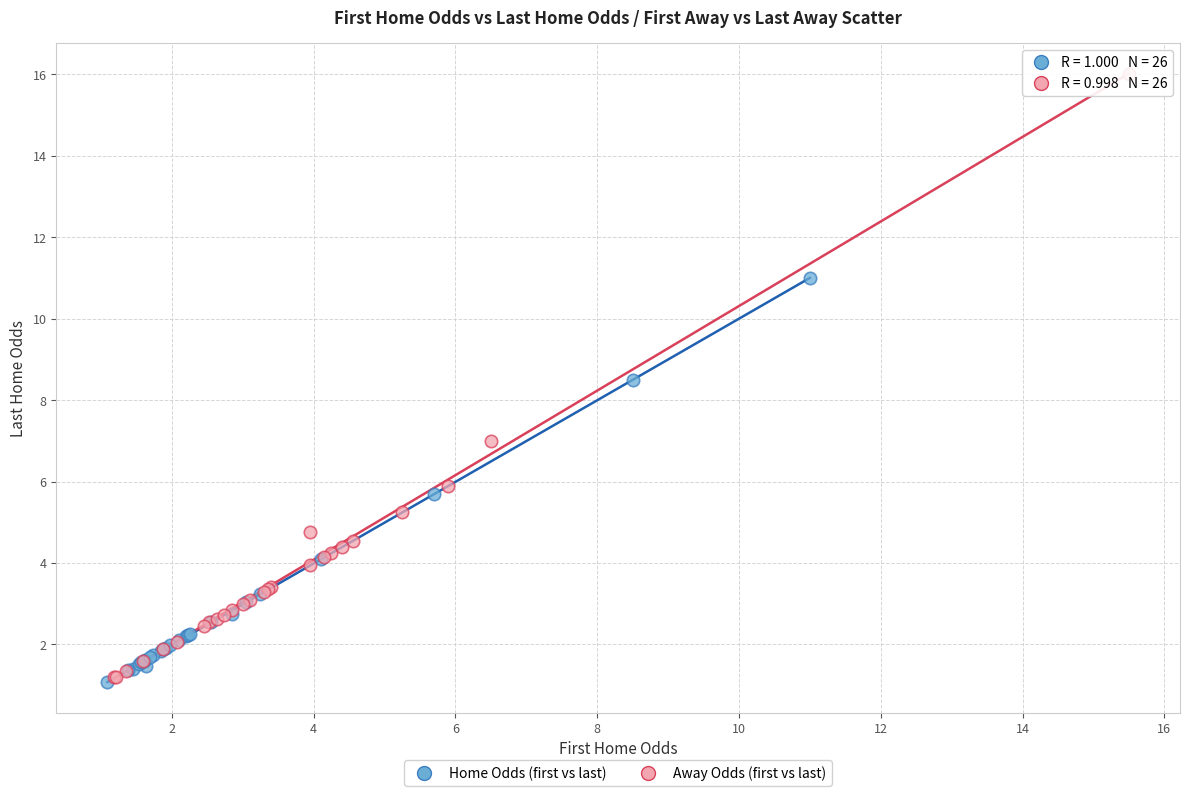

What are all the series names shown in the legend?

Home Odds (first vs last), Away Odds (first vs last)